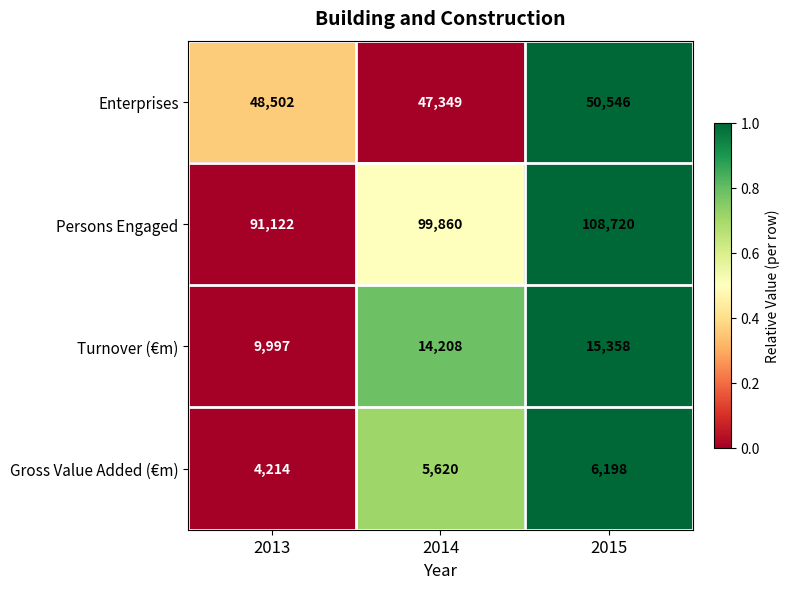

How many data points does each series have?

3